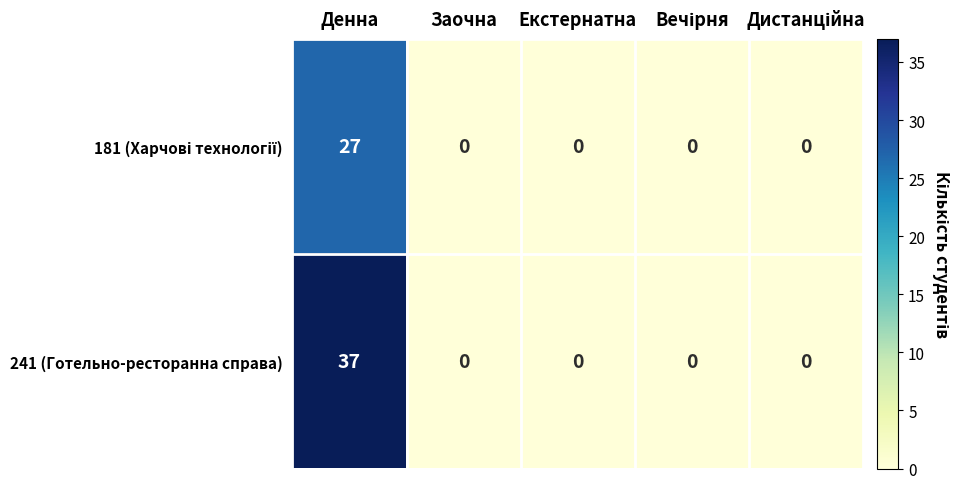

Which category has the highest value in the 241 (Готельно-ресторанна справа) series?

Денна